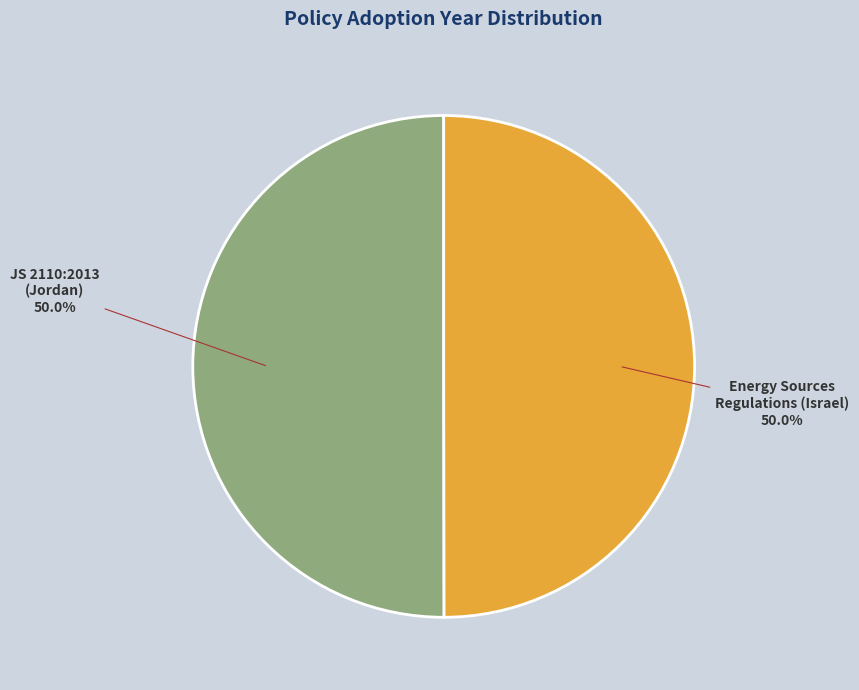

Count the number of slices in the pie.

2